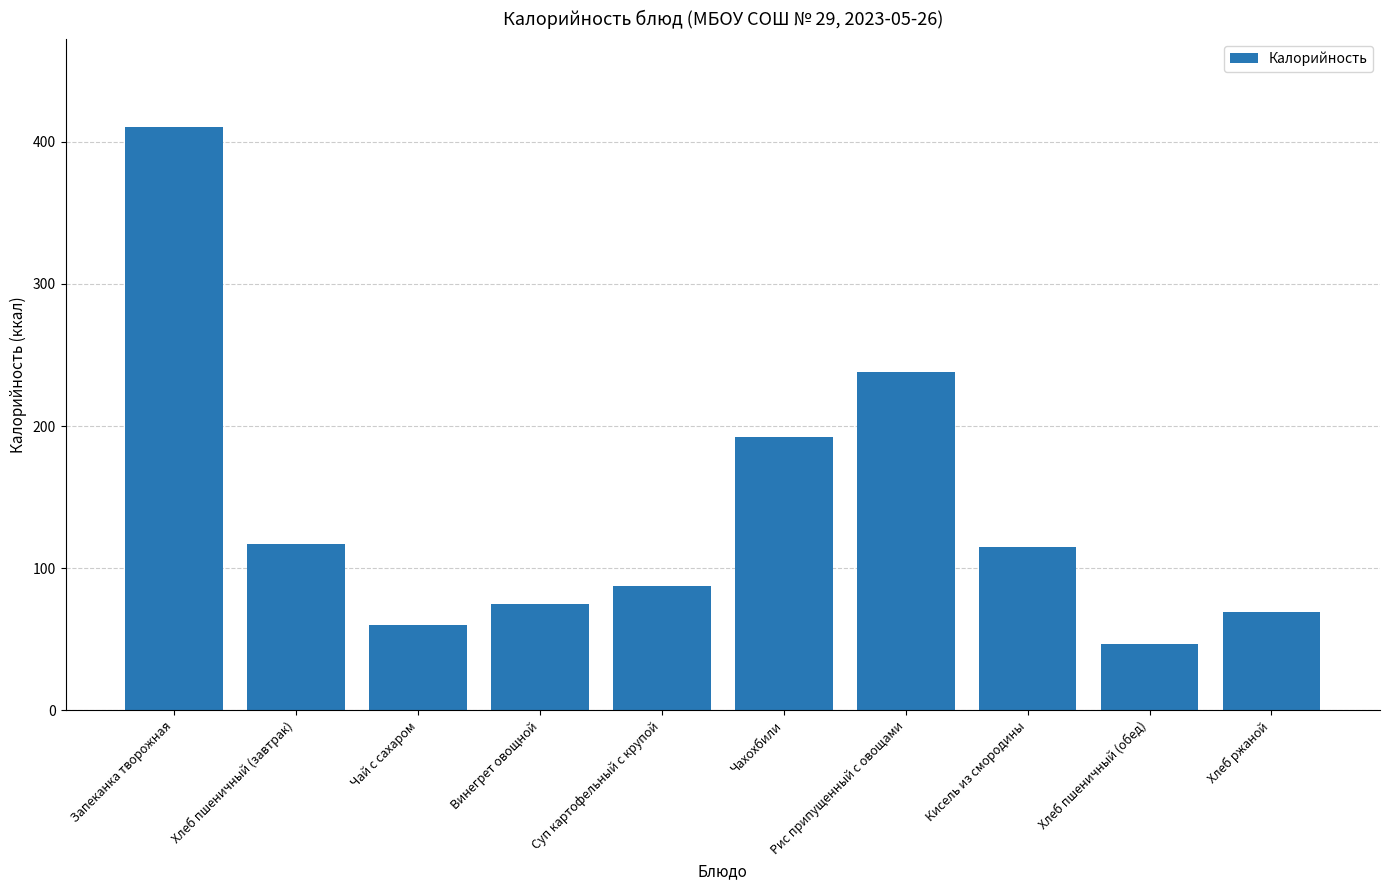

How many data points are above 114?

5